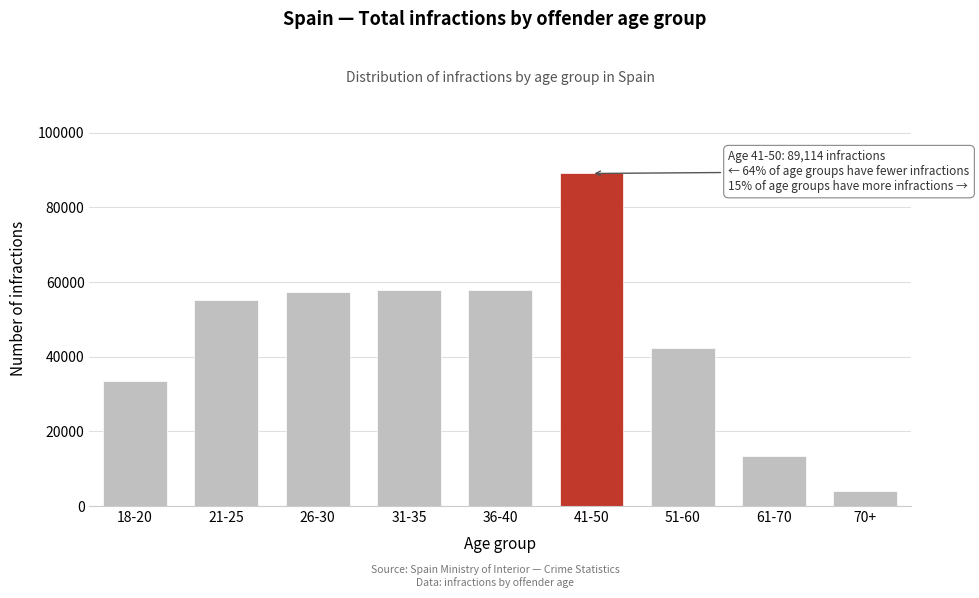

What is the label of the 8th bar from the left?

61-70